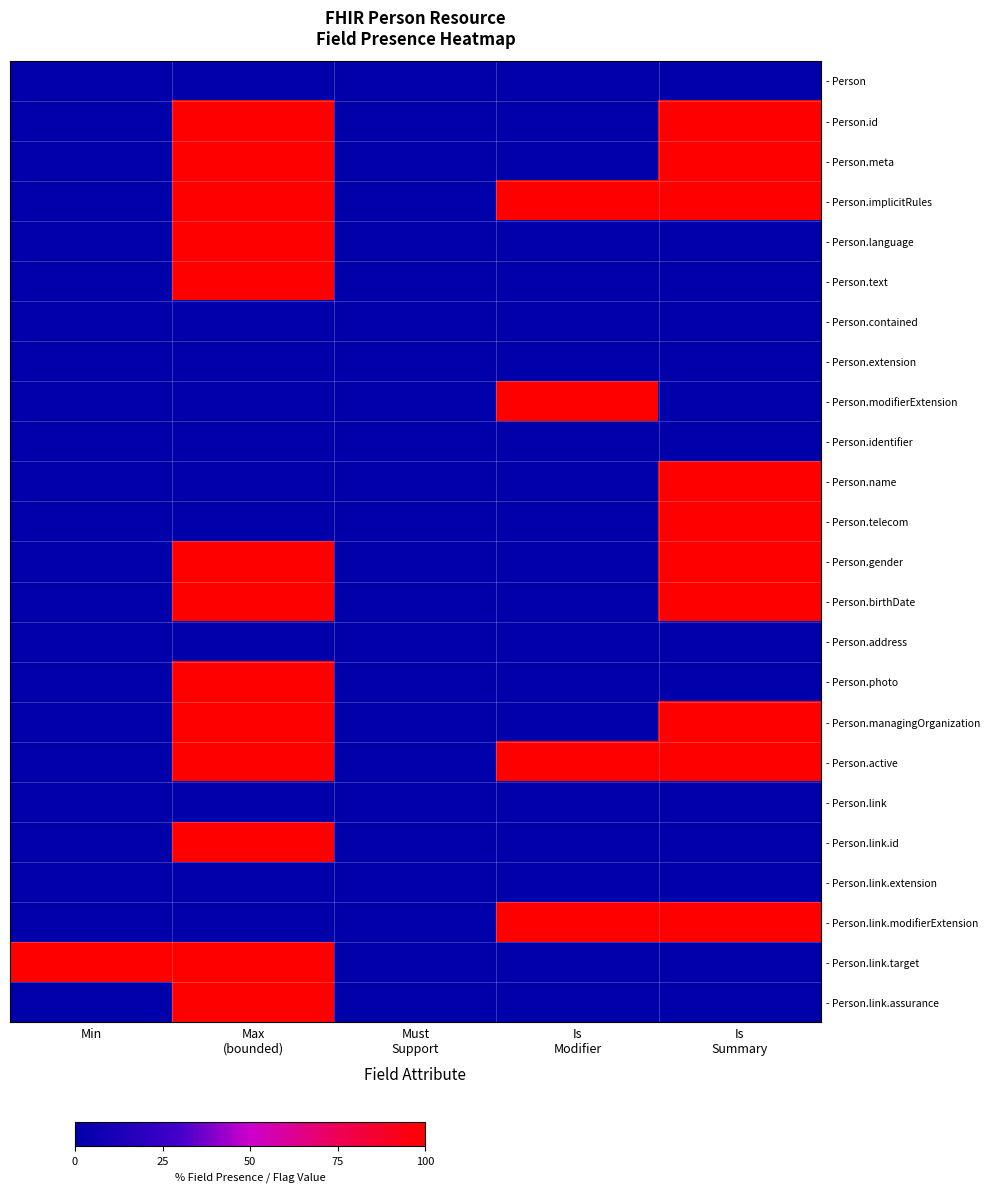

At how many categories does at least one series exceed 95?

4